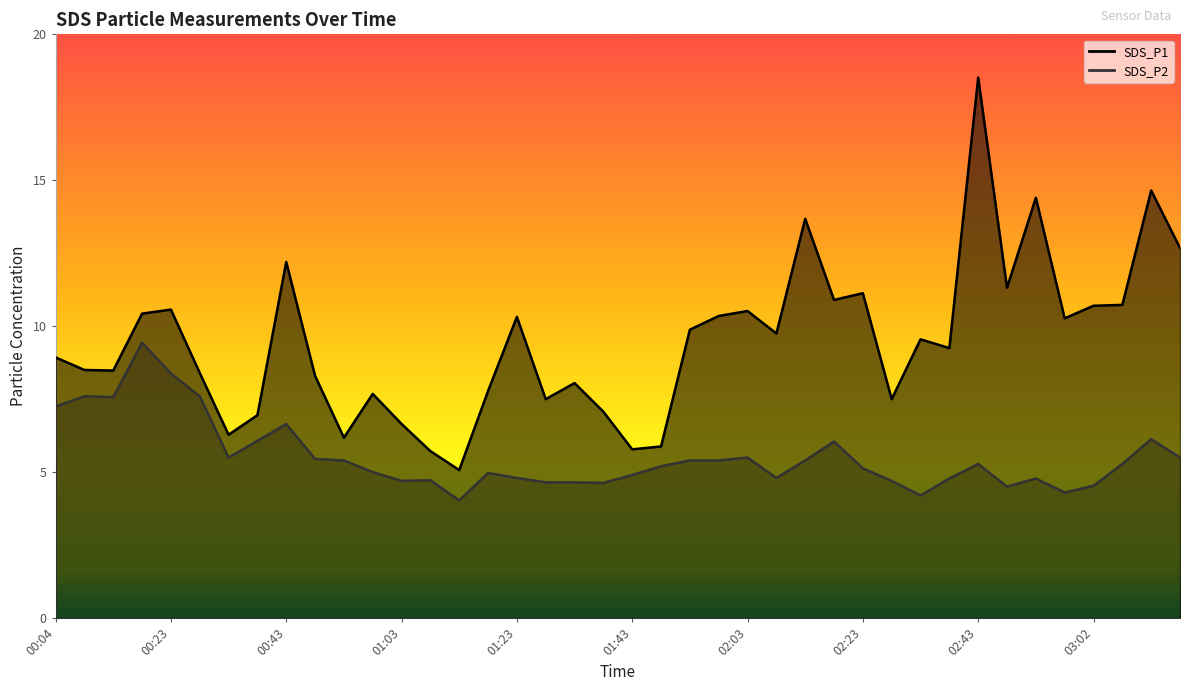

Read the SDS_P1 value at 02:23.

11.1